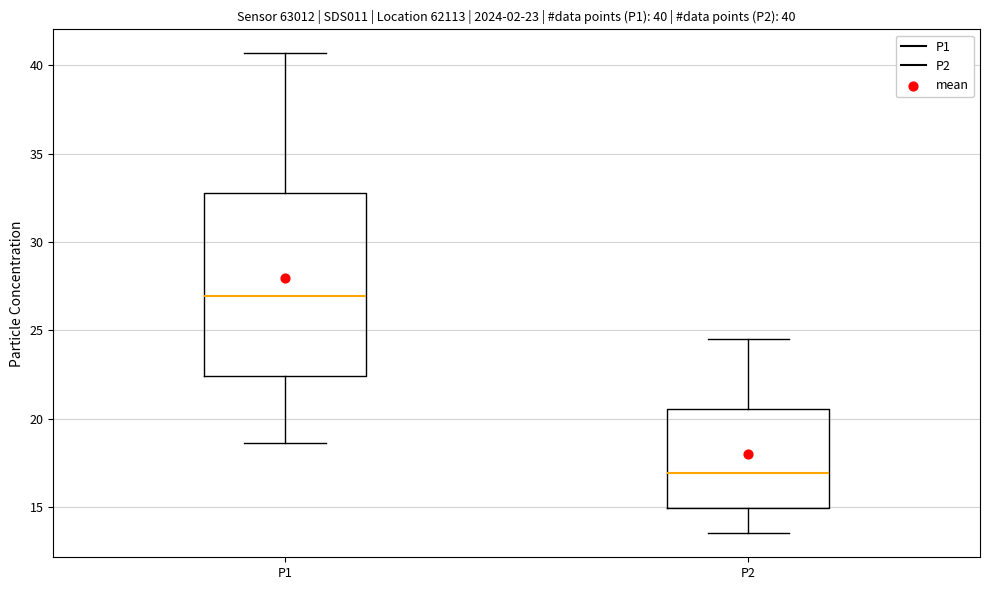

Which box is the tallest, from its lower edge to its upper edge?

P1